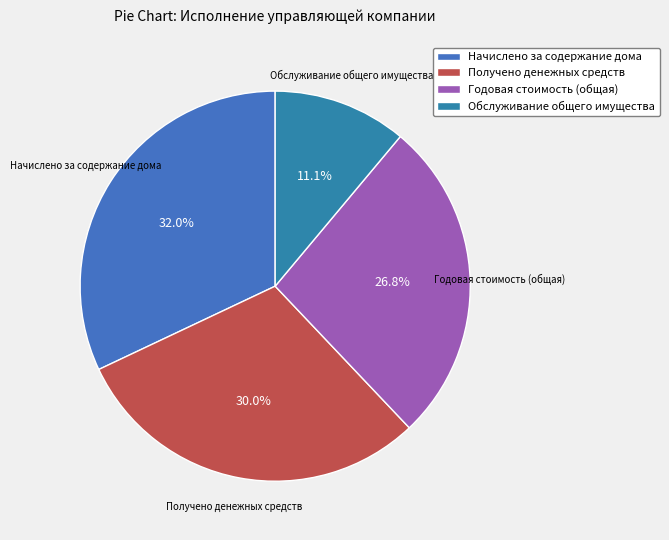

To the nearest percent, what is the difference between the largest and smallest slice percentages?

21%